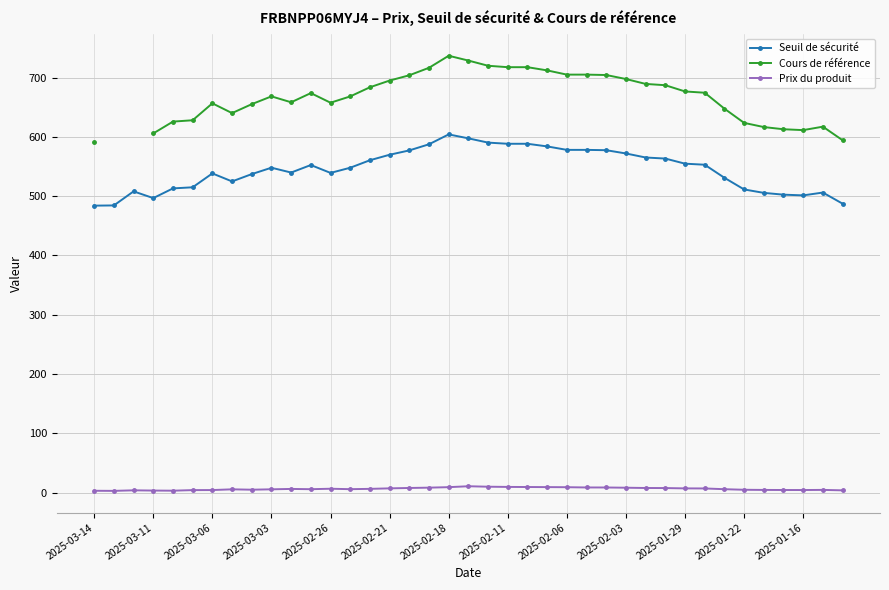

What is the total value across all series at 32?

1184.3